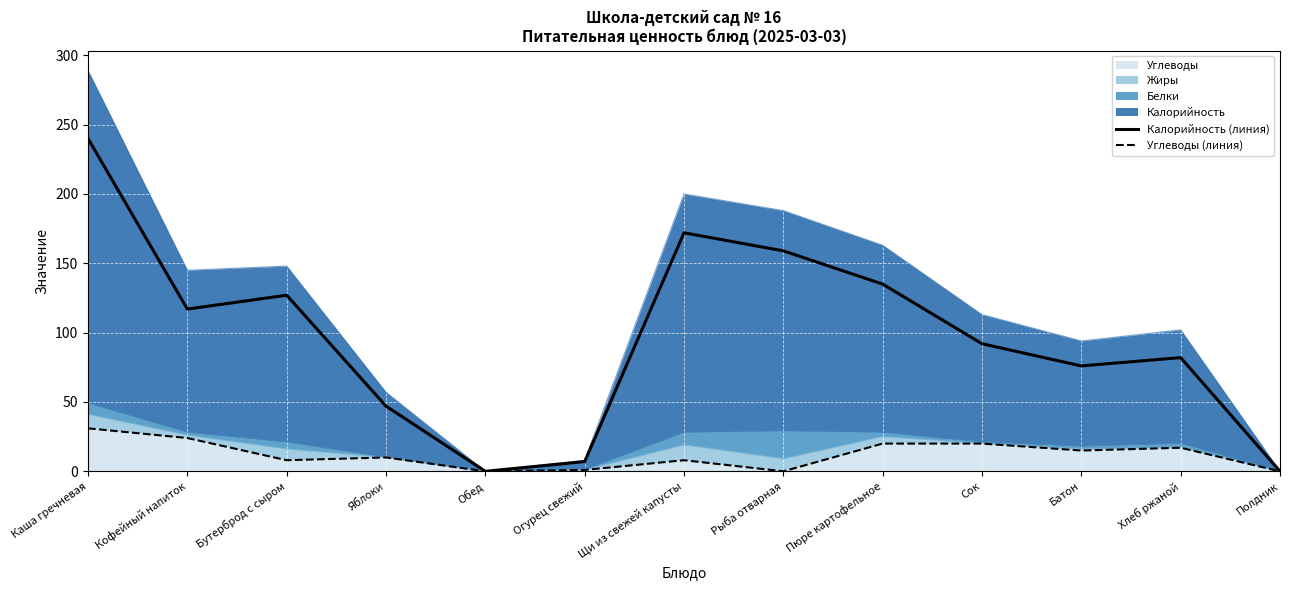

Which series has the largest total across all categories?

Калорийность (линия)